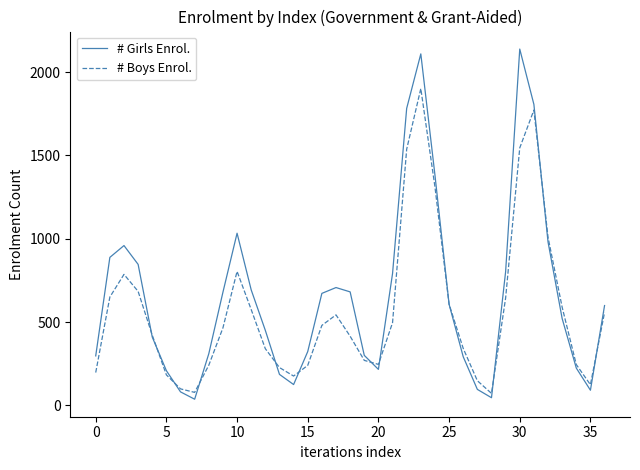

Which series ends up on top after the final intersection of # Boys Enrol. and # Girls Enrol.?

# Girls Enrol.